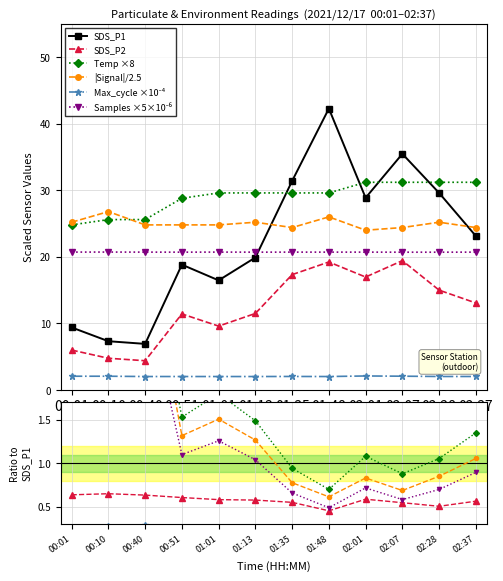

What is the total value across all series at 00:51?

106.6